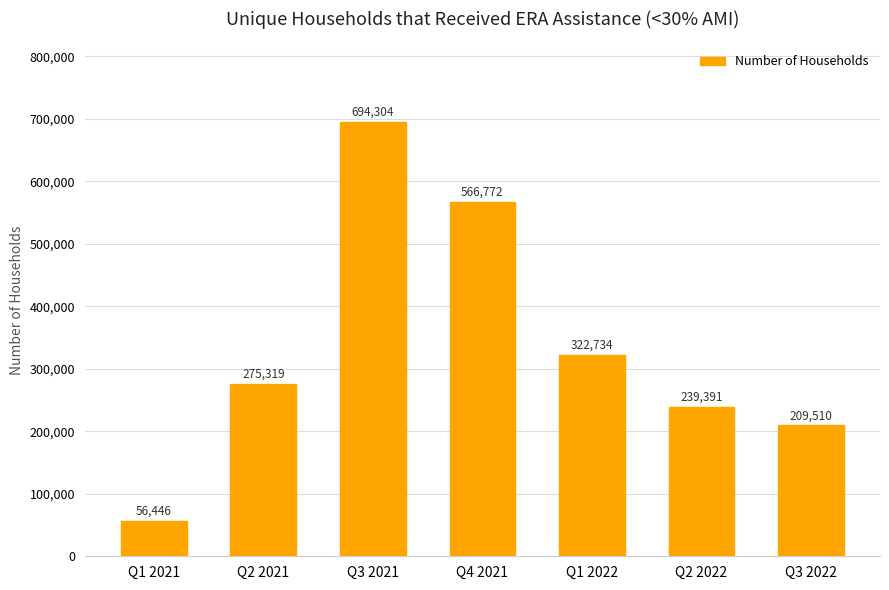

Read the value at Q3 2022, to the nearest 10.

209510